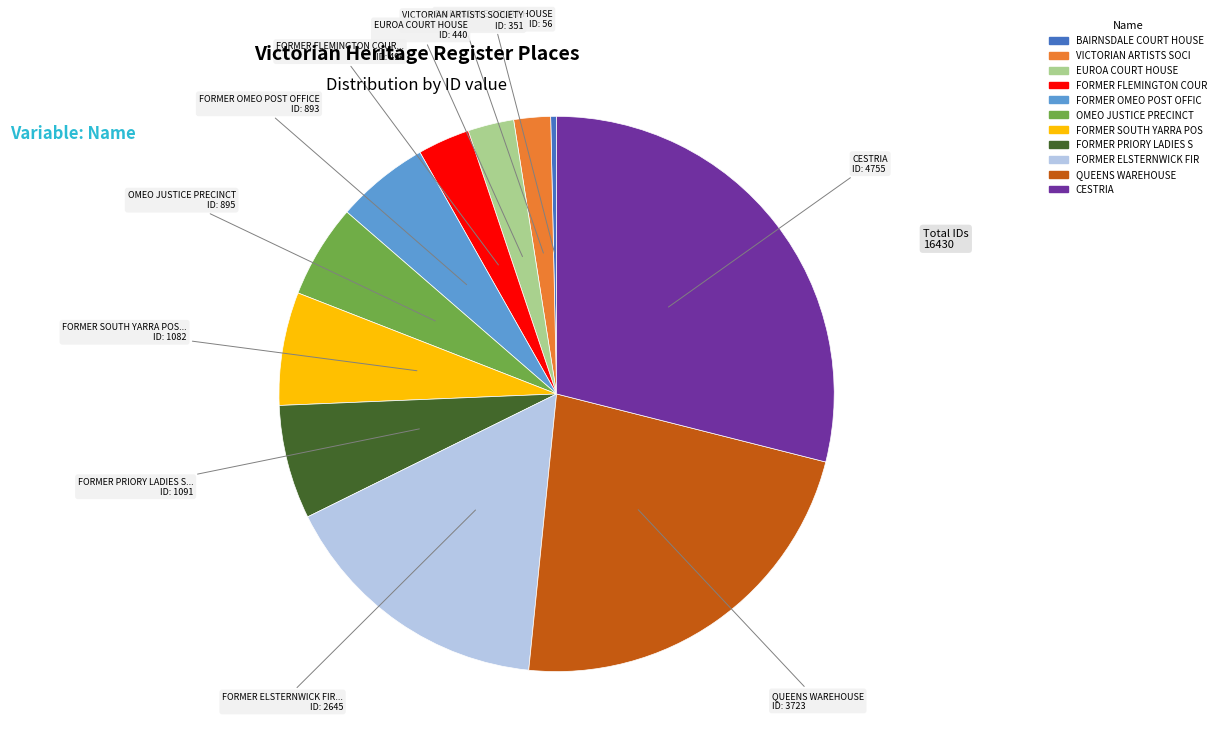

How many slices are in this pie chart?

11